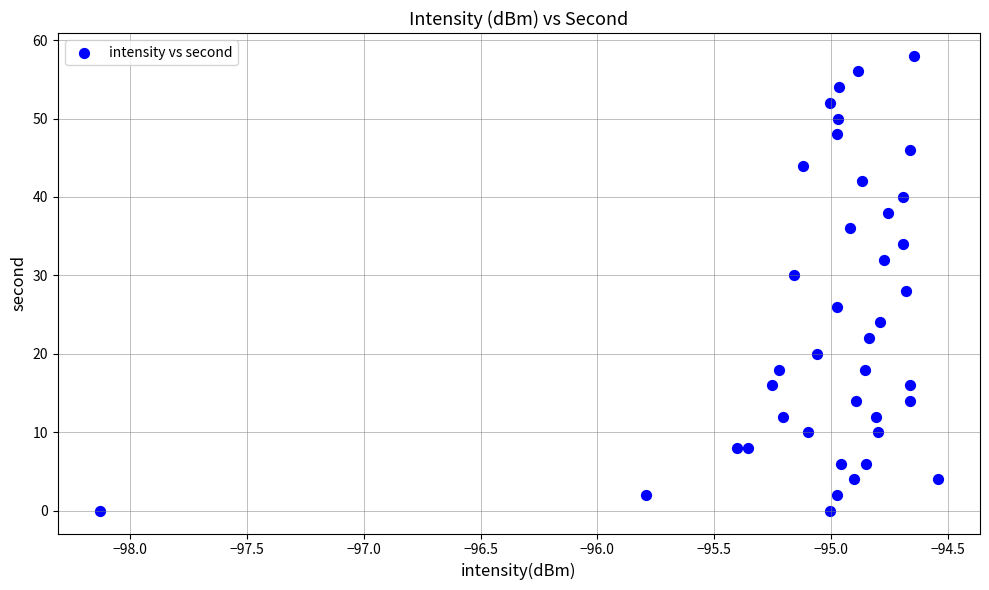

What is the range of Y values (max minus min)?

58